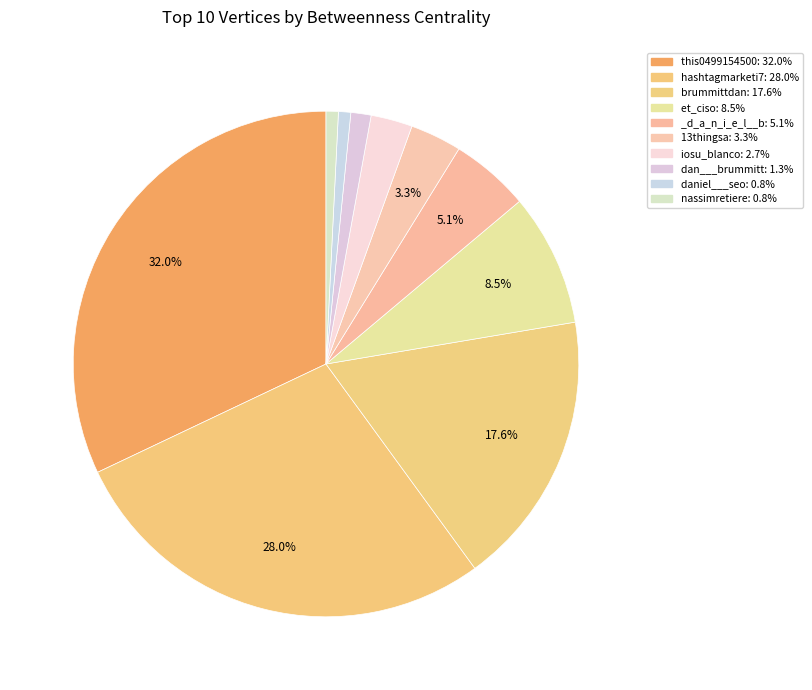

Count the number of slices in the pie.

10